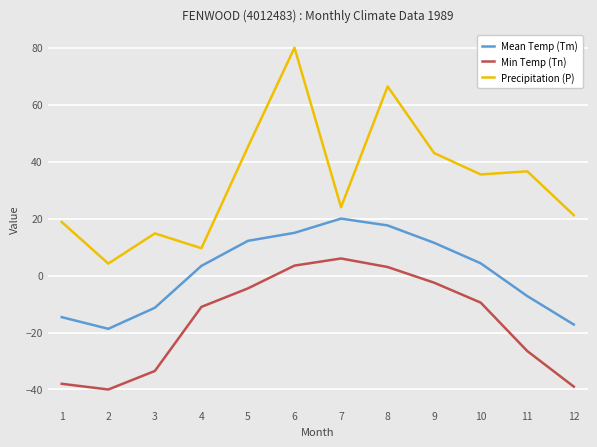

What is the sum of the Min Temp (Tn) values at 7 and 11?

-20.5